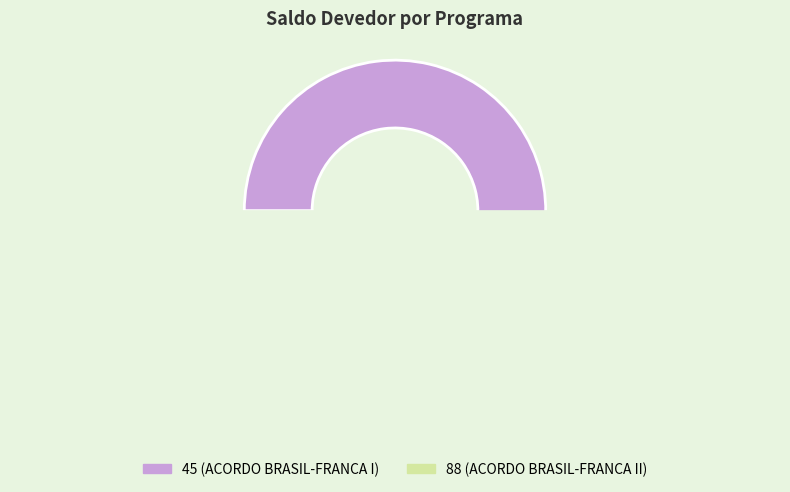

How many slices are in this pie chart?

2